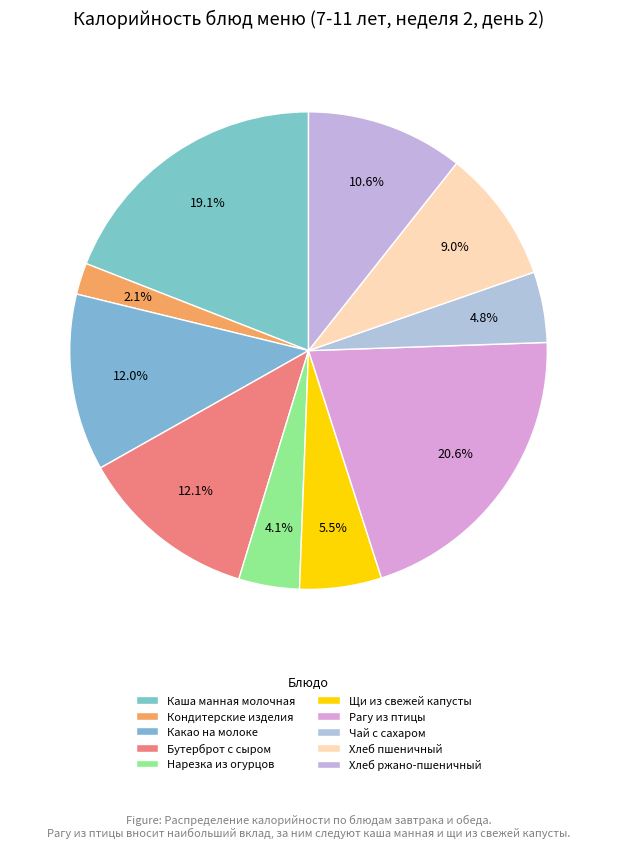

How many segments does this pie chart have?

10